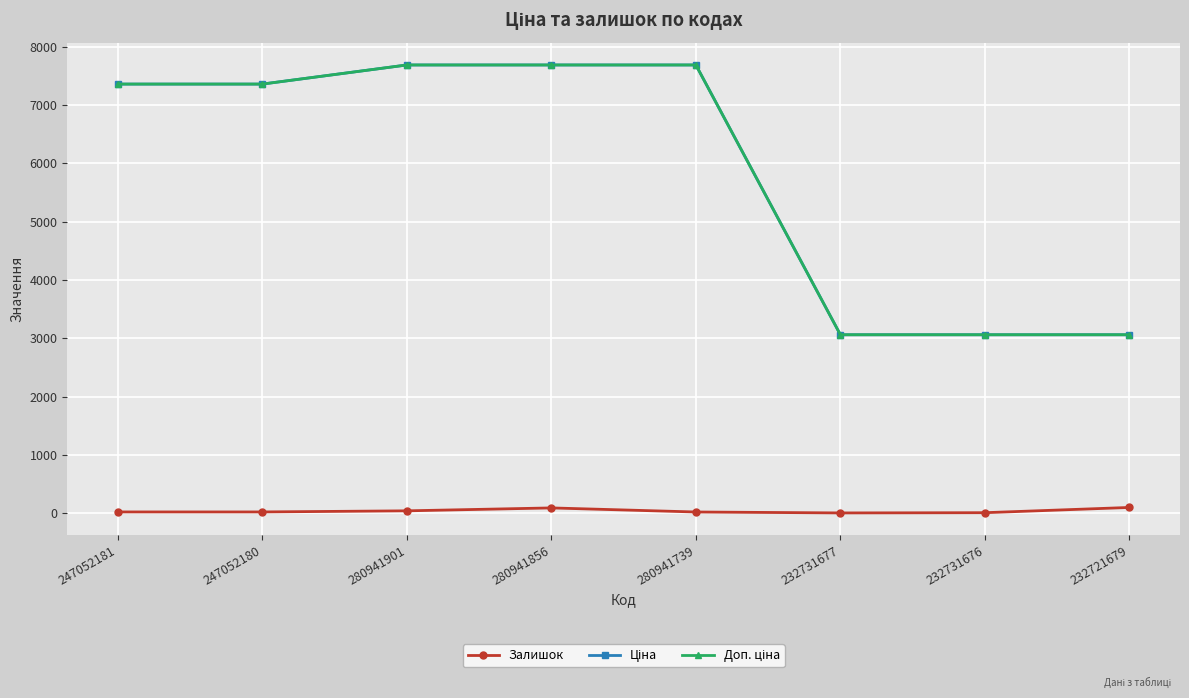

At how many categories does at least one series exceed 1898?

8